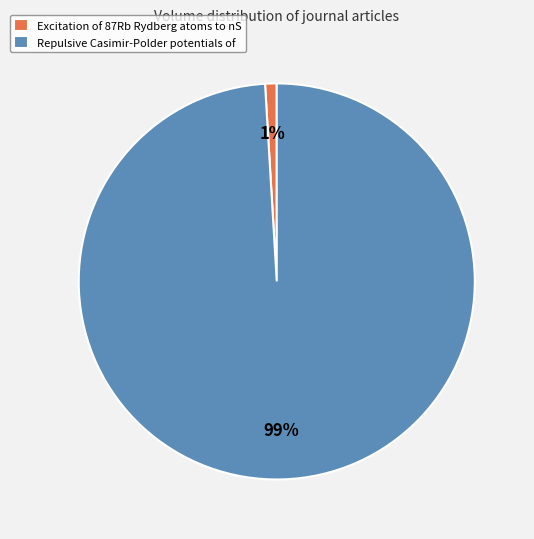

What is the majority slice?

Repulsive Casimir-Polder potentials of